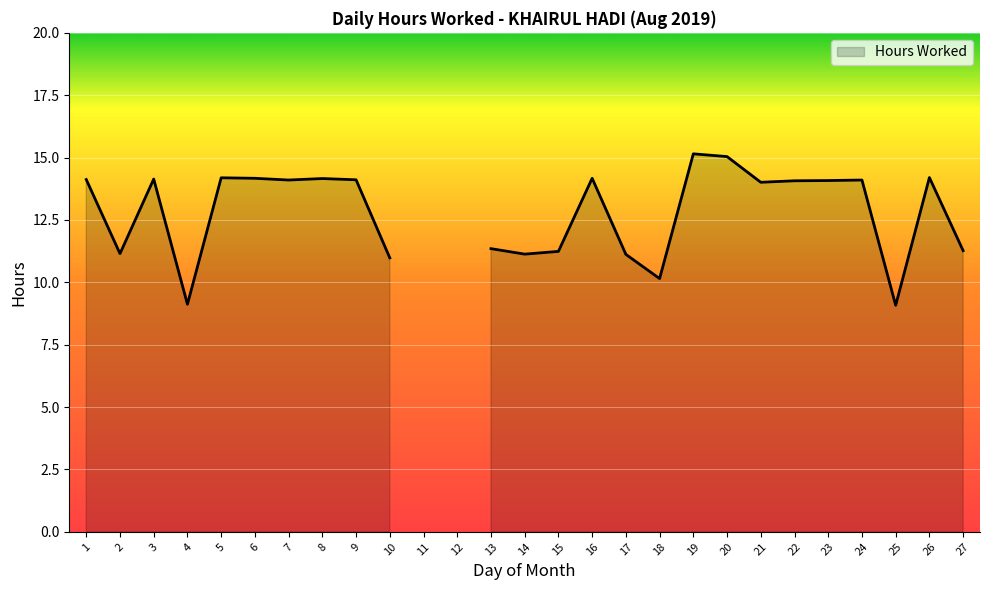

What is the sum of all values?

320.4